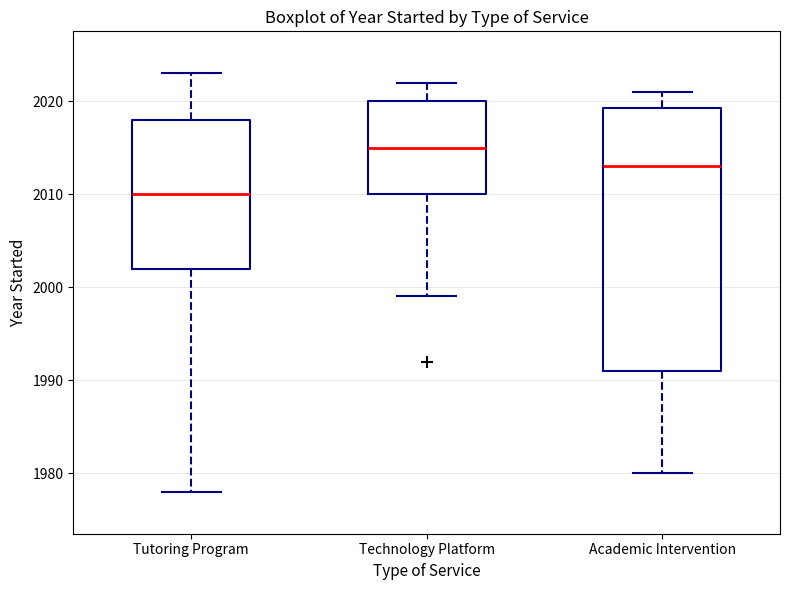

Where does the upper whisker of the box for Technology Platform end on the y-axis? The values are not printed on the chart, so give them approximately, as read against the axis.

2022